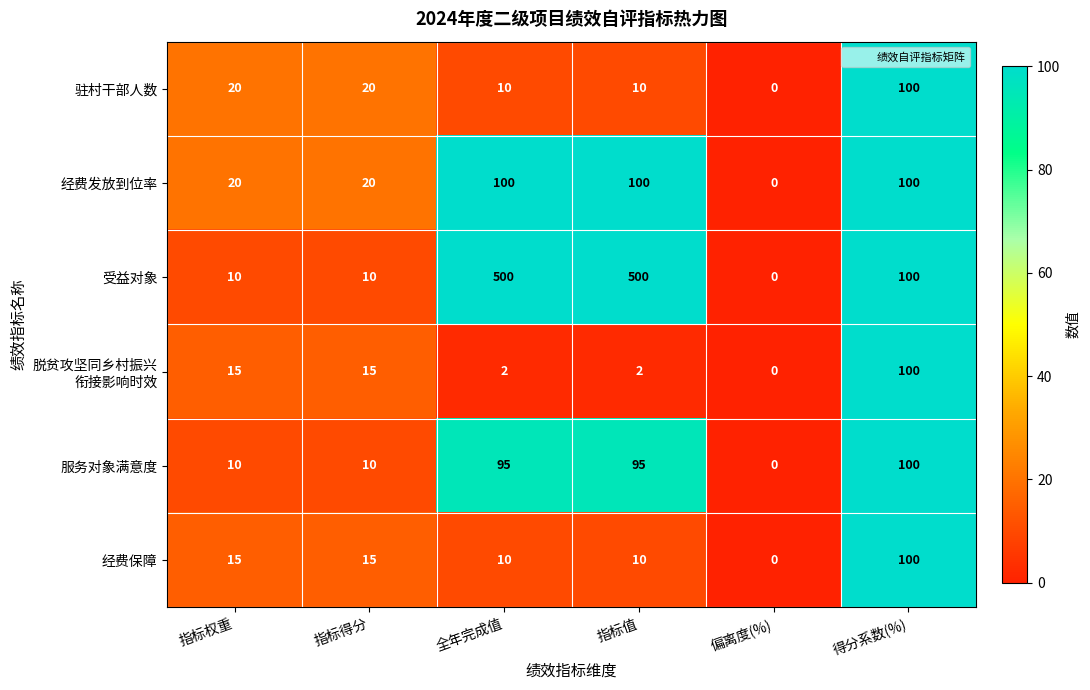

At how many categories does at least one series exceed 184?

2